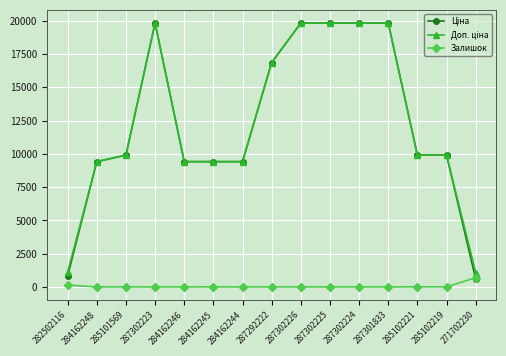

What position from the right is 285102219?

2